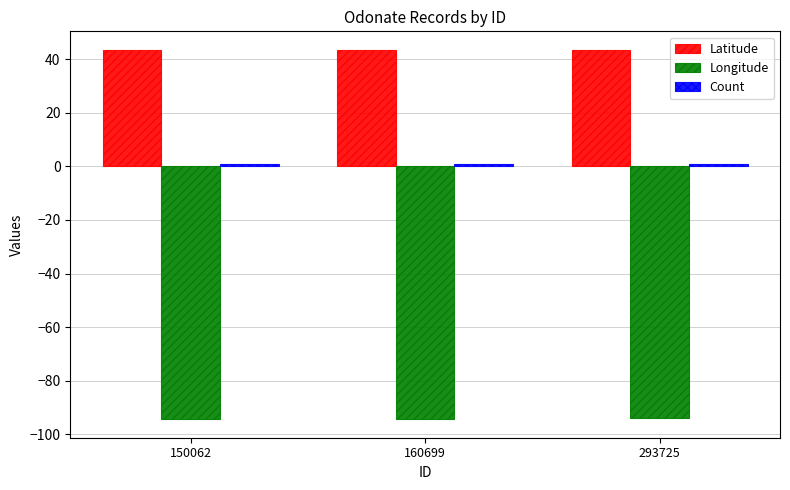

What is the sum of all Latitude values?

130.1